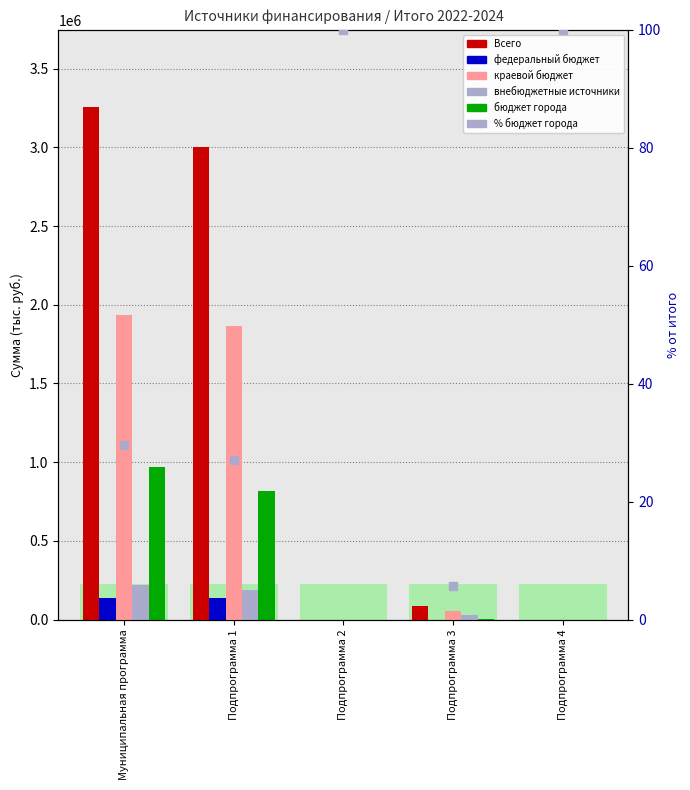

Reading left to right, list all the values displayed in this chart.

Всего: Муниципальная программа=3258337.7	Подпрограмма 1=3004129.9	Подпрограмма 2=150.0	Подпрограмма 3=83864.2	Подпрограмма 4=60.0
федеральный бюджет: Муниципальная программа=136249.4	Подпрограмма 1=136249.4	Подпрограмма 2=0.0	Подпрограмма 3=0.0	Подпрограмма 4=0.0
краевой бюджет: Муниципальная программа=1937777.7	Подпрограмма 1=1864433.2	Подпрограмма 2=0.0	Подпрограмма 3=52844.3	Подпрограмма 4=0.0
внебюджетные источники: Муниципальная программа=217473.6	Подпрограмма 1=189733.1	Подпрограмма 2=0.0	Подпрограмма 3=26193.2	Подпрограмма 4=0.0
бюджет города: Муниципальная программа=966837.0	Подпрограмма 1=813714.2	Подпрограмма 2=150.0	Подпрограмма 3=4826.7	Подпрограмма 4=60.0
% бюджет города: Муниципальная программа=29.7	Подпрограмма 1=27.1	Подпрограмма 2=100.0	Подпрограмма 3=5.8	Подпрограмма 4=100.0